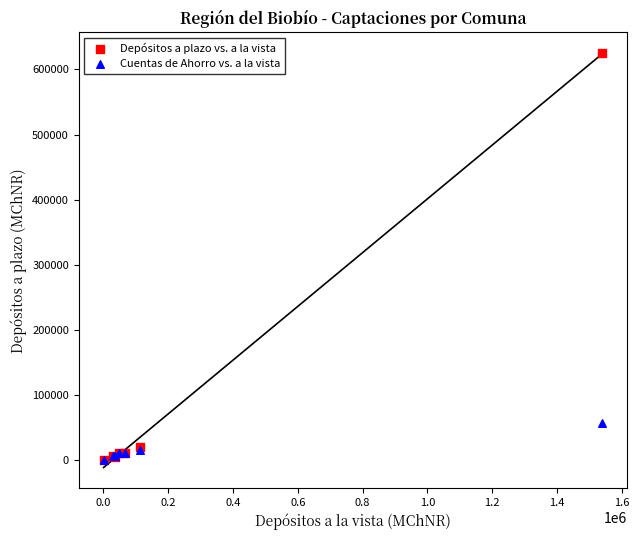

Which series has the largest Y range (max minus min)?

Depósitos a plazo vs. a la vista